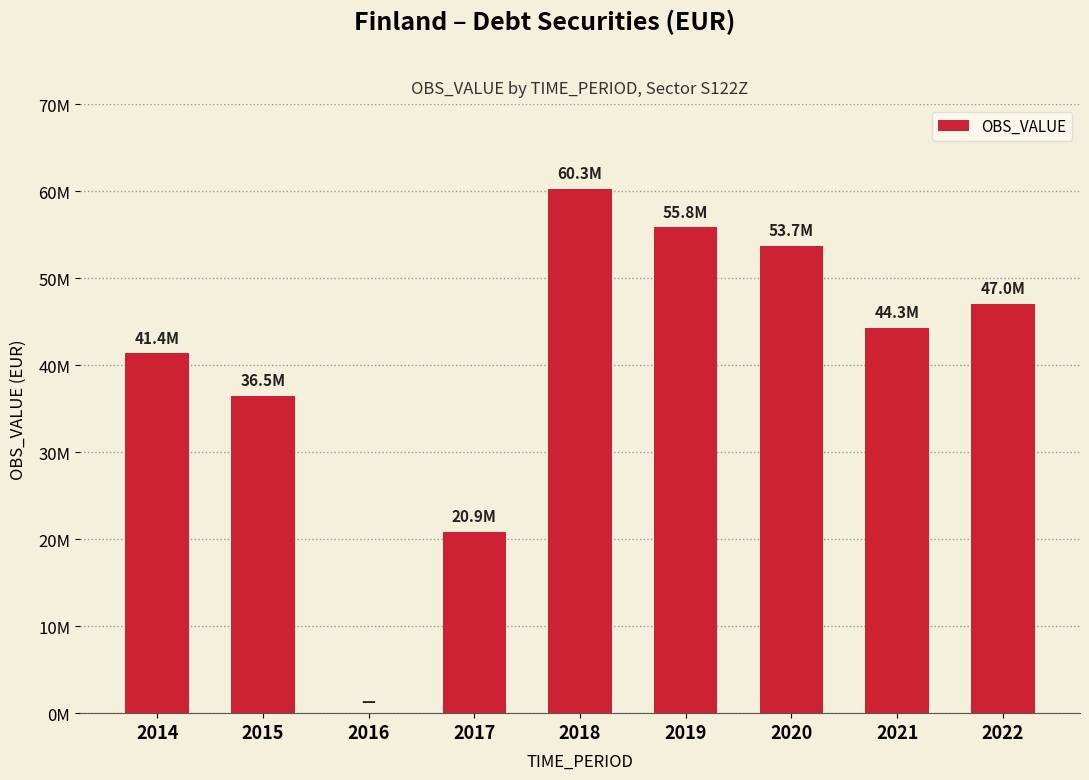

Rank the categories by value from highest to lowest.

2018, 2019, 2020, 2022, 2021, 2014, 2015, 2017, 2016